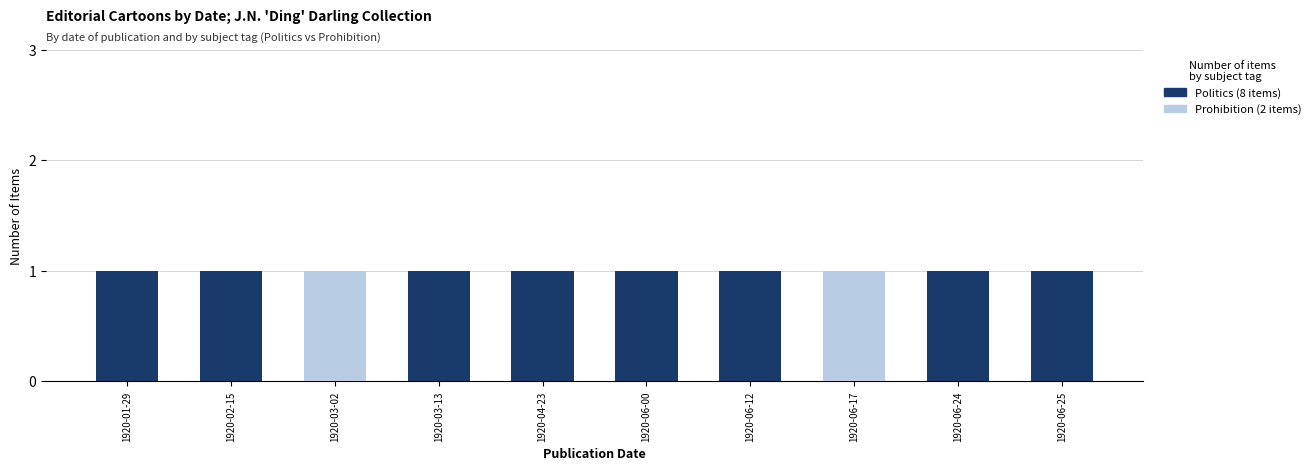

Count the number of categories in the chart.

10